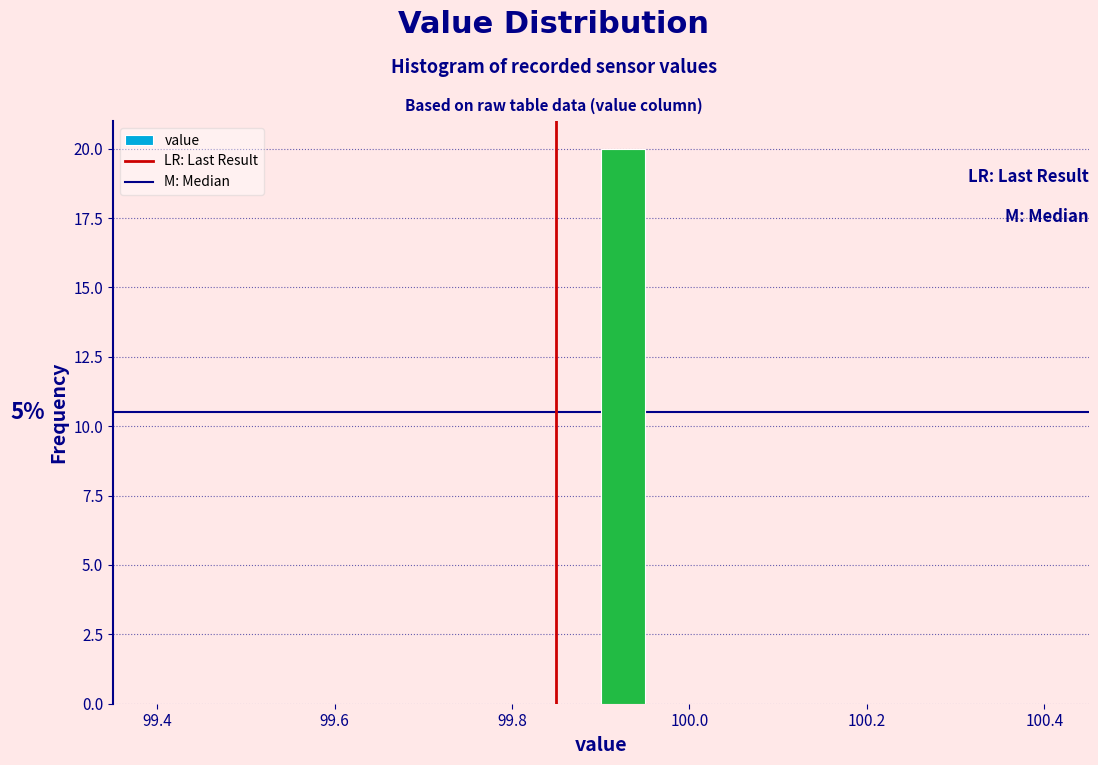

Read against the x-axis, roughly where is the centre of the tallest bar?

99.92